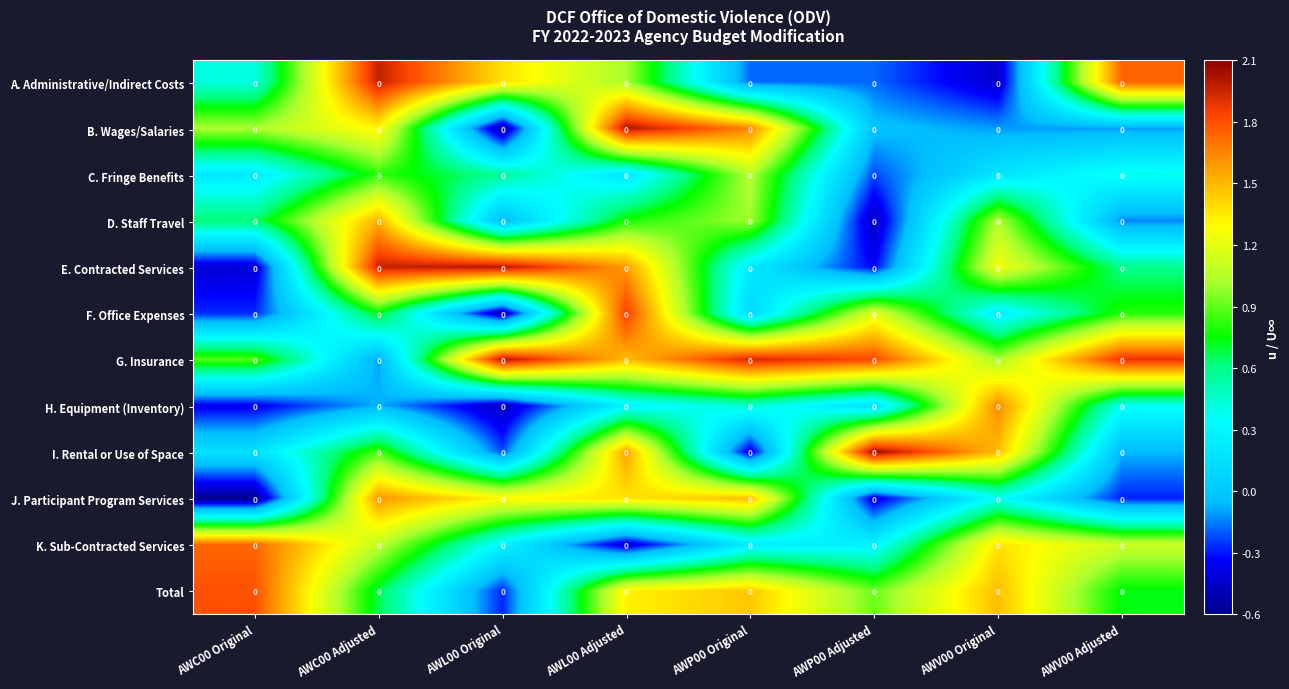

True or false: D. Staff Travel has a value of 2.4 at AWC00 Adjusted.

False